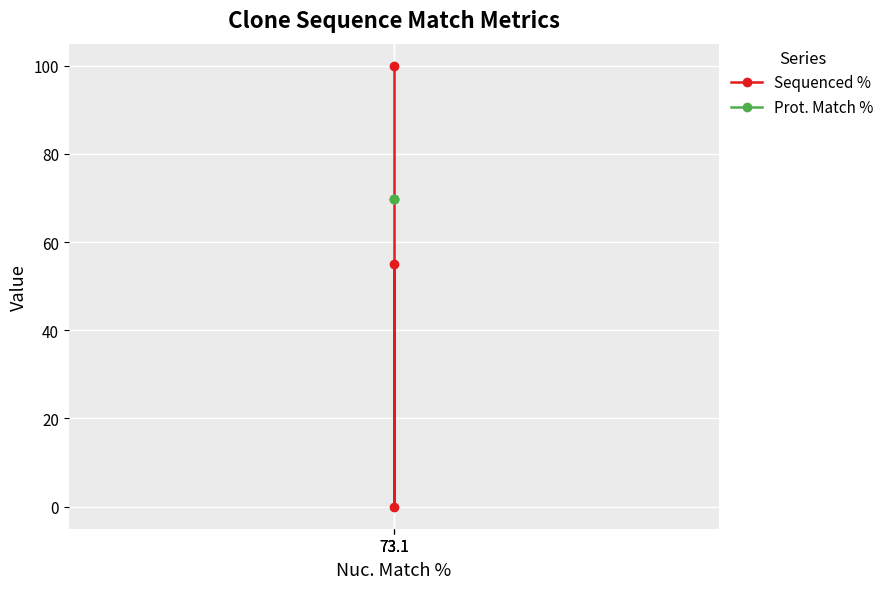

Rank the series by their average value, from lowest to highest.

Sequenced %, Prot. Match %